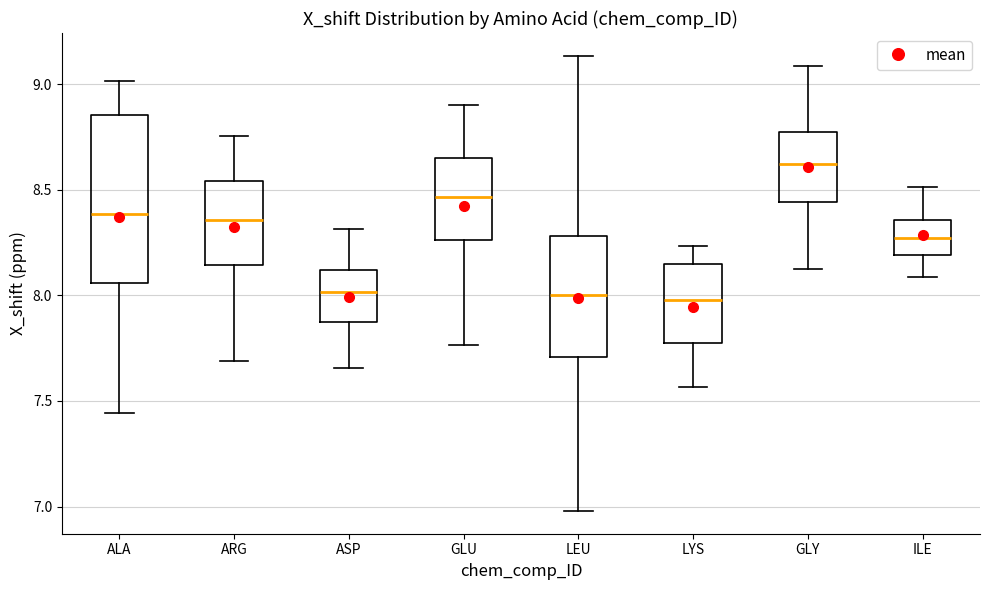

Reading left to right, transcribe this box plot: for each box, give where its median line is, the range the box spans, and where its two whiskers end, as read against the y-axis. The values are not printed on the chart, so give them approximately, as read against the axis.

ALA: median 8.40, box 8.05 to 8.85, whiskers 7.45 to 9.00
ARG: median 8.35, box 8.15 to 8.55, whiskers 7.70 to 8.75
ASP: median 8.00, box 7.85 to 8.10, whiskers 7.65 to 8.30
GLU: median 8.45, box 8.25 to 8.65, whiskers 7.75 to 8.90
LEU: median 8.00, box 7.70 to 8.30, whiskers 7.00 to 9.15
LYS: median 8.00, box 7.80 to 8.15, whiskers 7.55 to 8.25
GLY: median 8.60, box 8.45 to 8.80, whiskers 8.10 to 9.10
ILE: median 8.25, box 8.20 to 8.35, whiskers 8.10 to 8.50